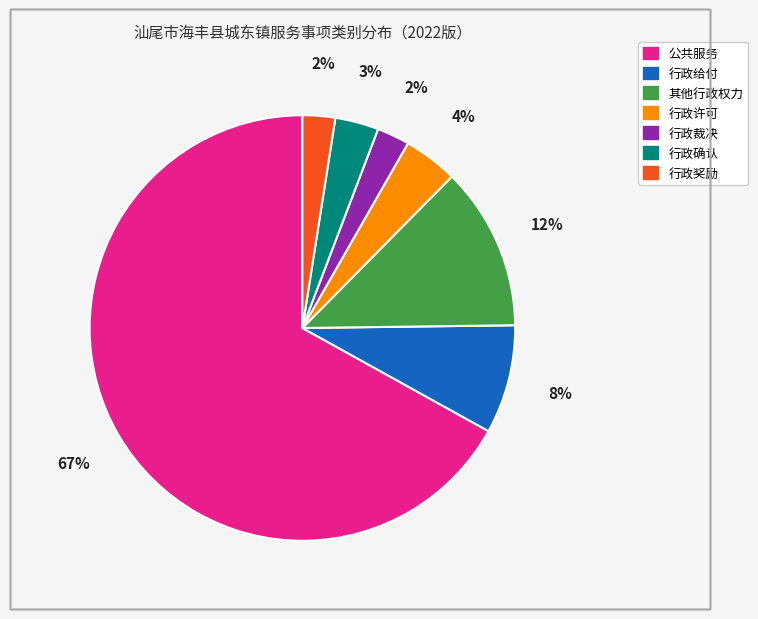

Which category has the biggest portion of the pie?

公共服务